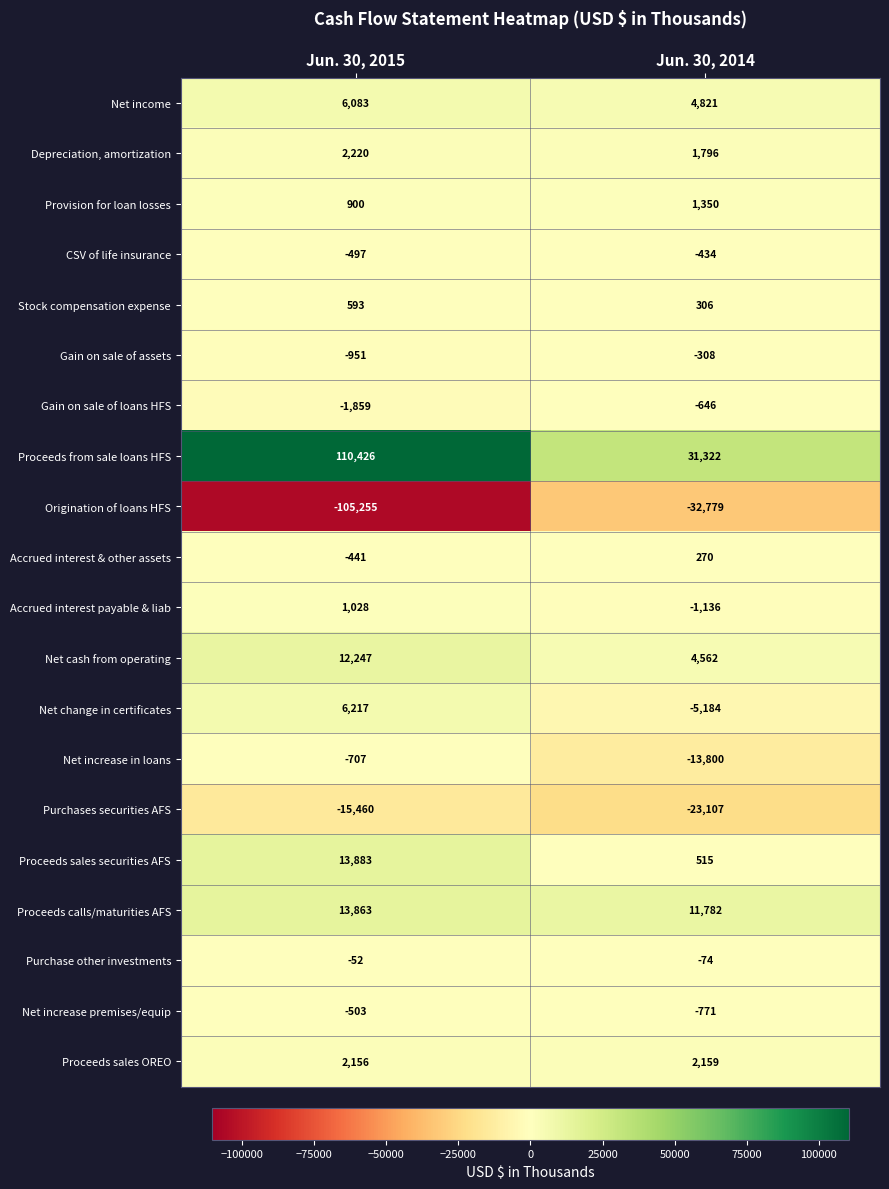

What is the spread (max minus min) of values at Jun. 30, 2015?

215681